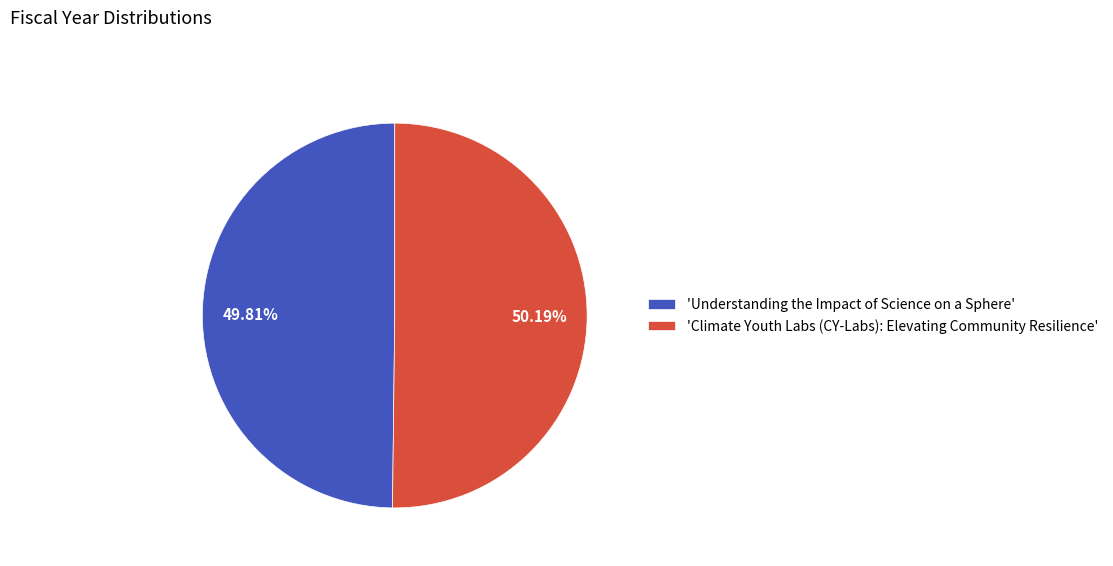

Do 'Understanding the Impact of Science on a Sphere' and 'Climate Youth Labs (CY-Labs): Elevating Community Resilience' together represent more than half of the pie?

Yes